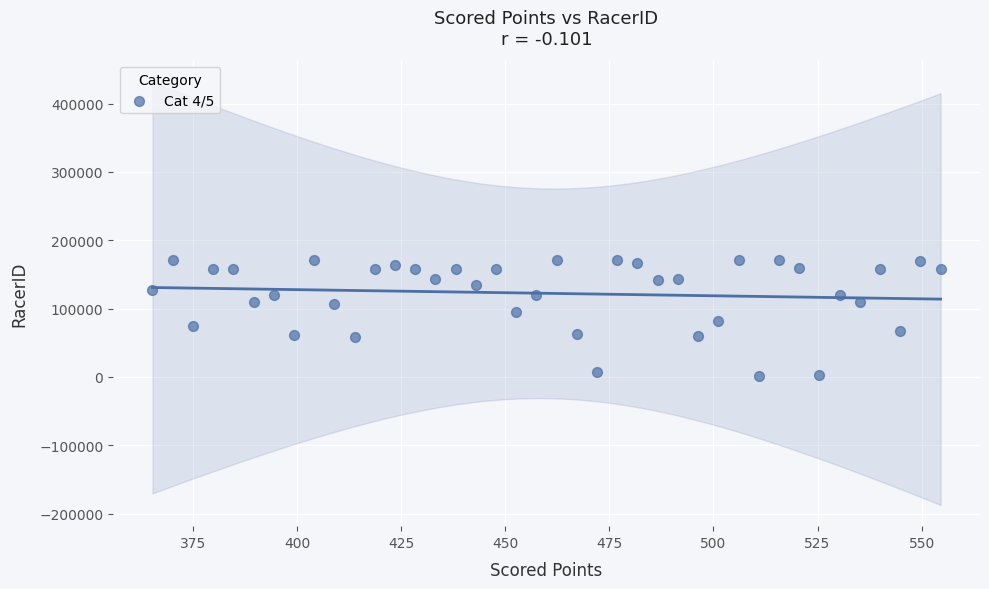

What is the range of Y values (max minus min)?

169930